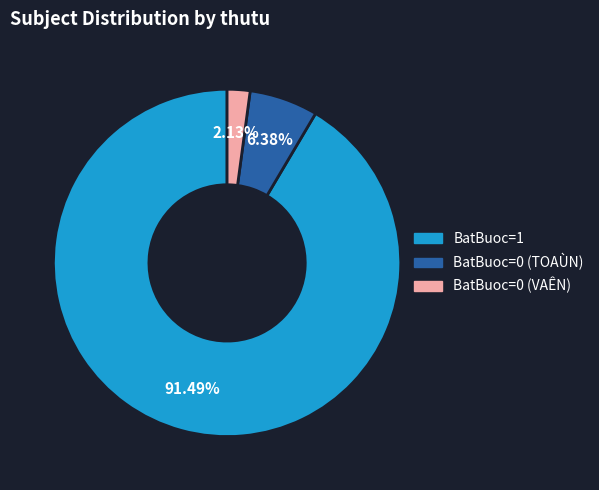

Does any single category account for the majority?

Yes